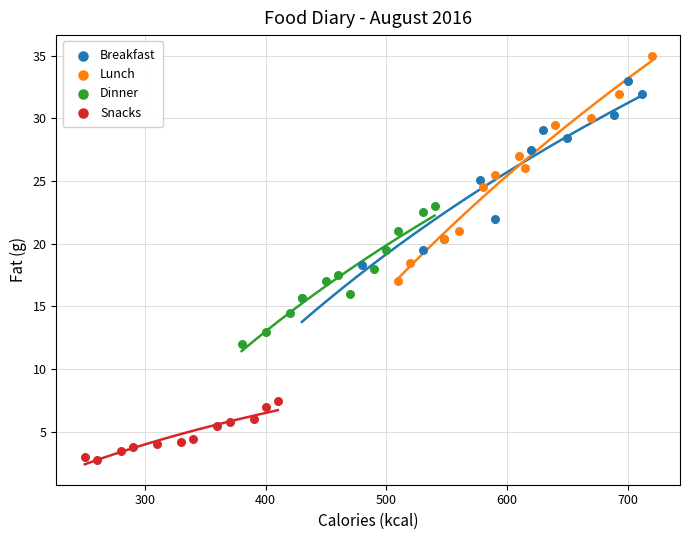

Which series reaches the minimum Y coordinate?

Snacks